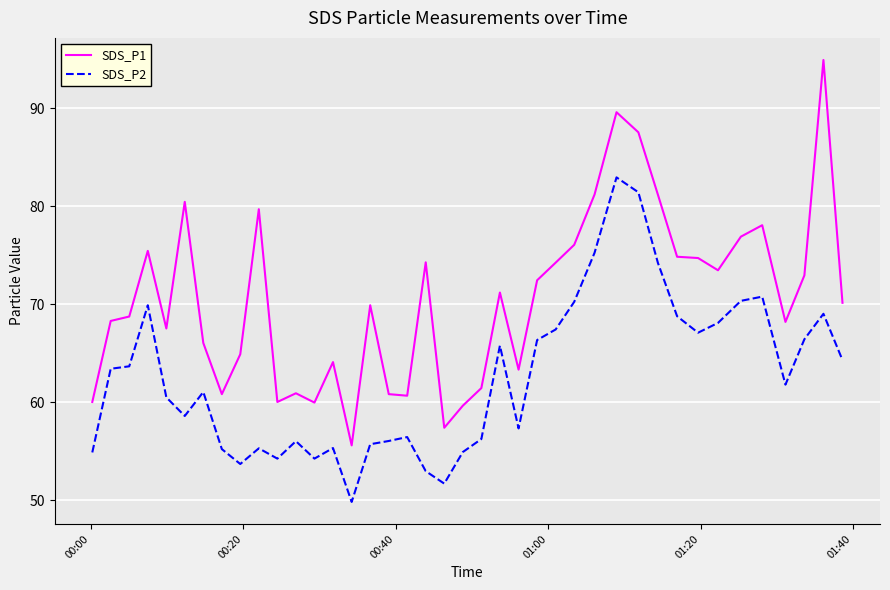

Rank the series by their average value, from highest to lowest.

SDS_P1, SDS_P2